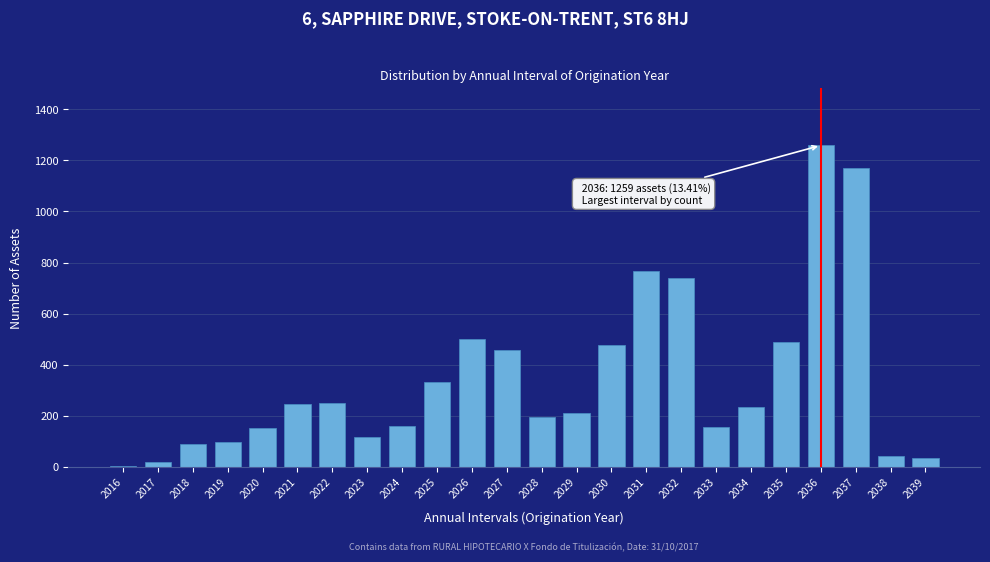

What is the sum of all values?

8180